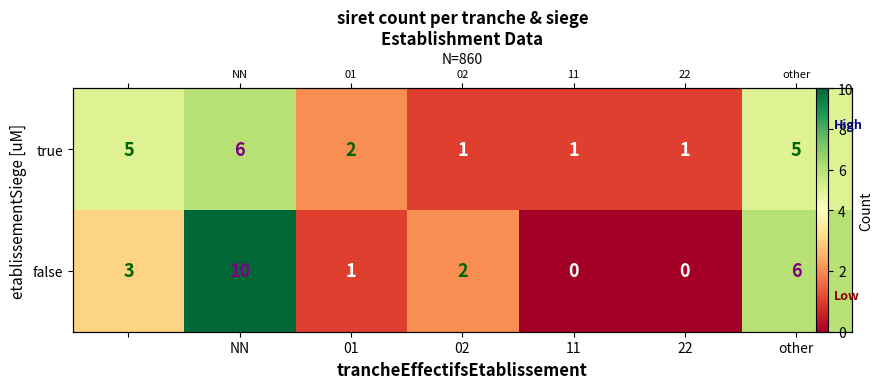

Count the number of data series in this chart.

2